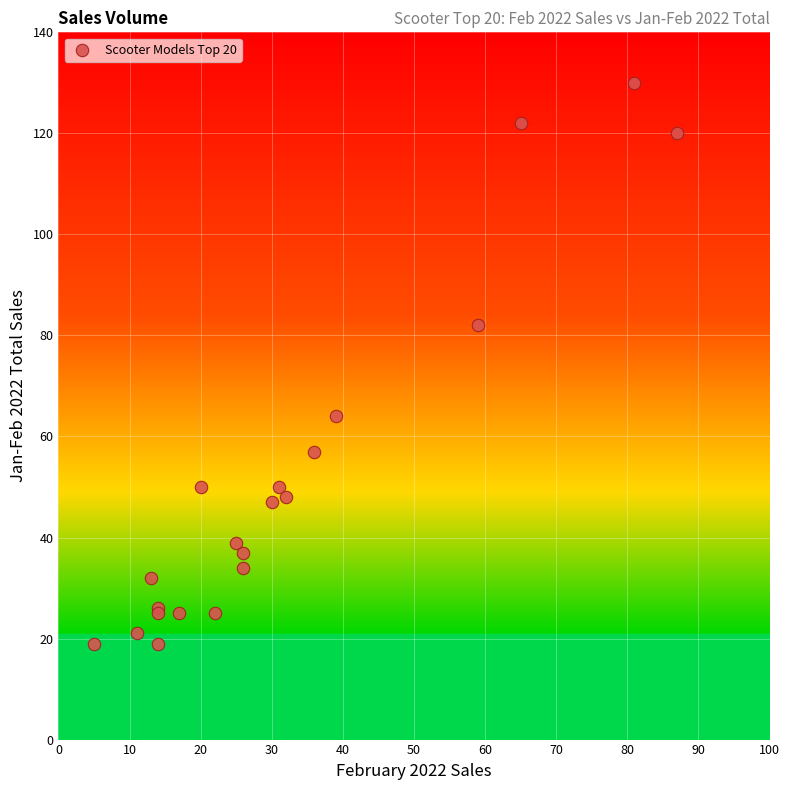

What Y value in the scatter plot is closest to 74?

82